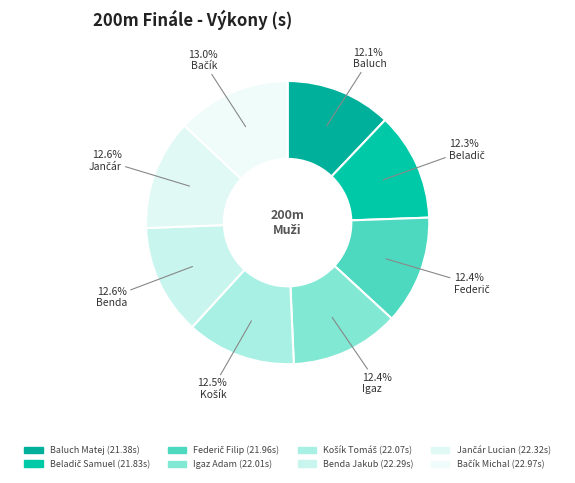

Rank the categories by value from lowest to highest.

Baluch Matej, Beladič Samuel, Federič Filip, Igaz Adam, Košík Tomáš, Benda Jakub, Jančár Lucian, Bačík Michal